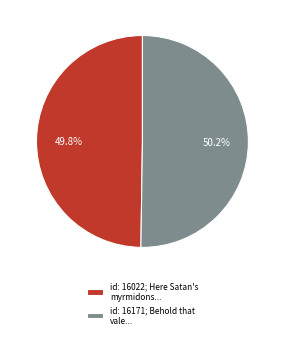

Count the number of slices in the pie.

2